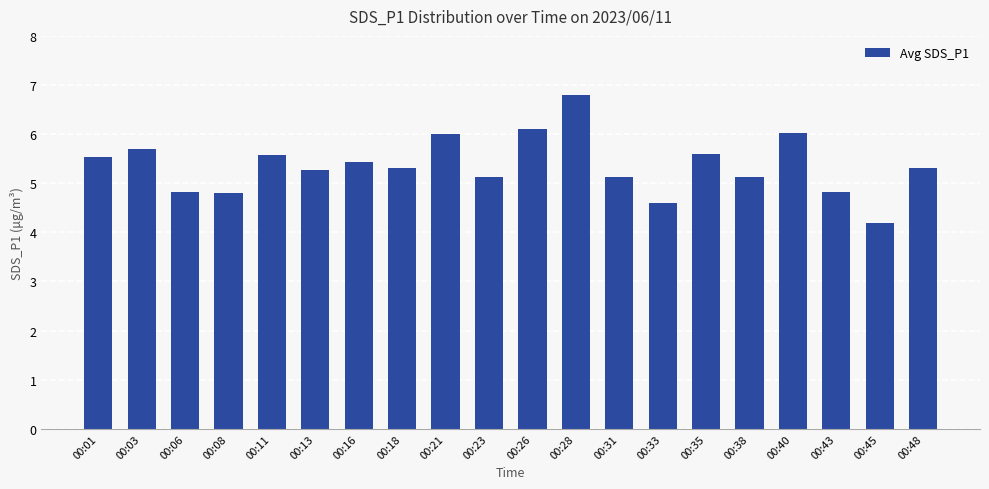

What is the value of the 7th bar from the left?

5.4